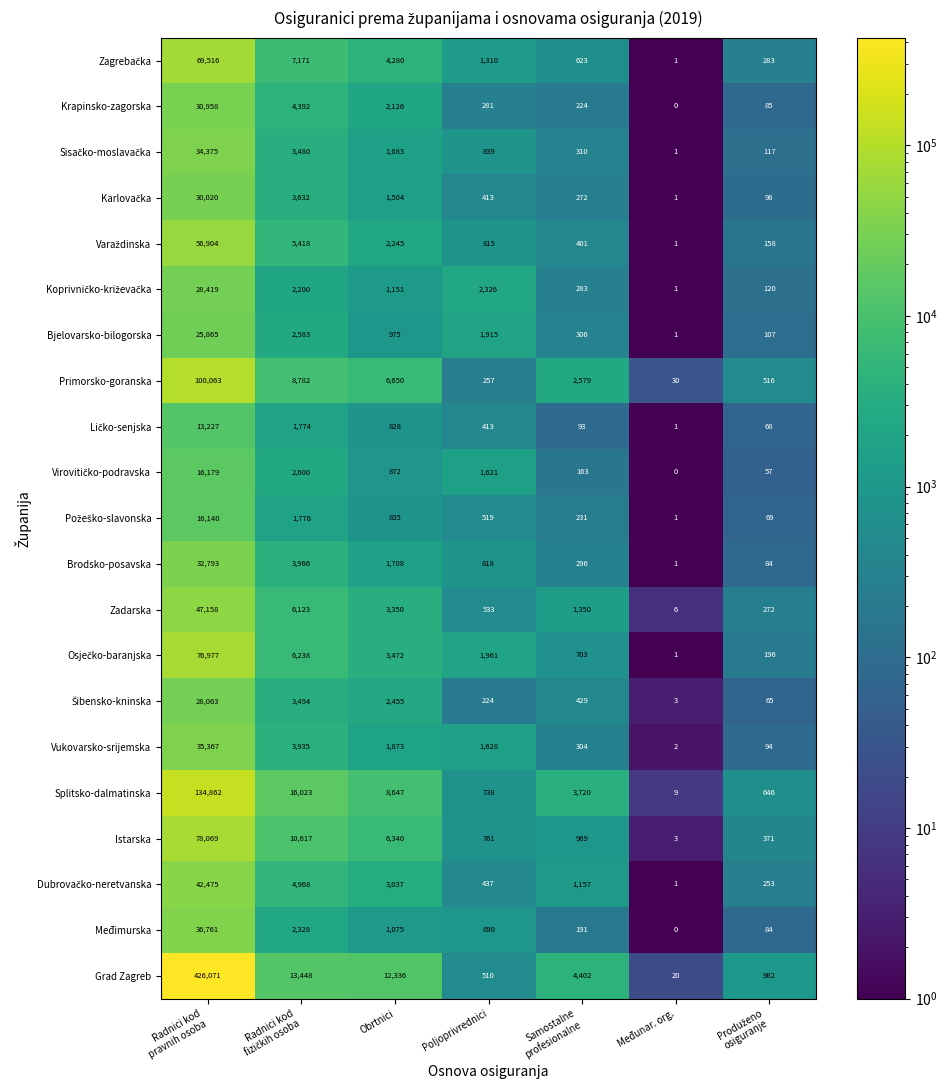

At which category is the sum across all series the highest?

Radnici kod
pravnih osoba